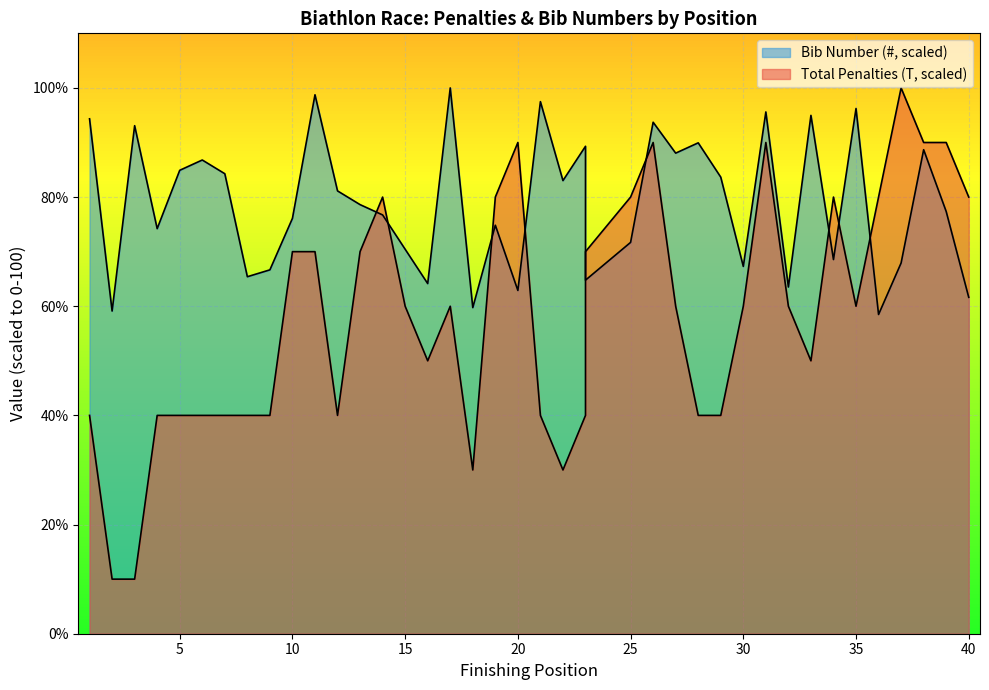

At how many categories does at least one series exceed 42?

40